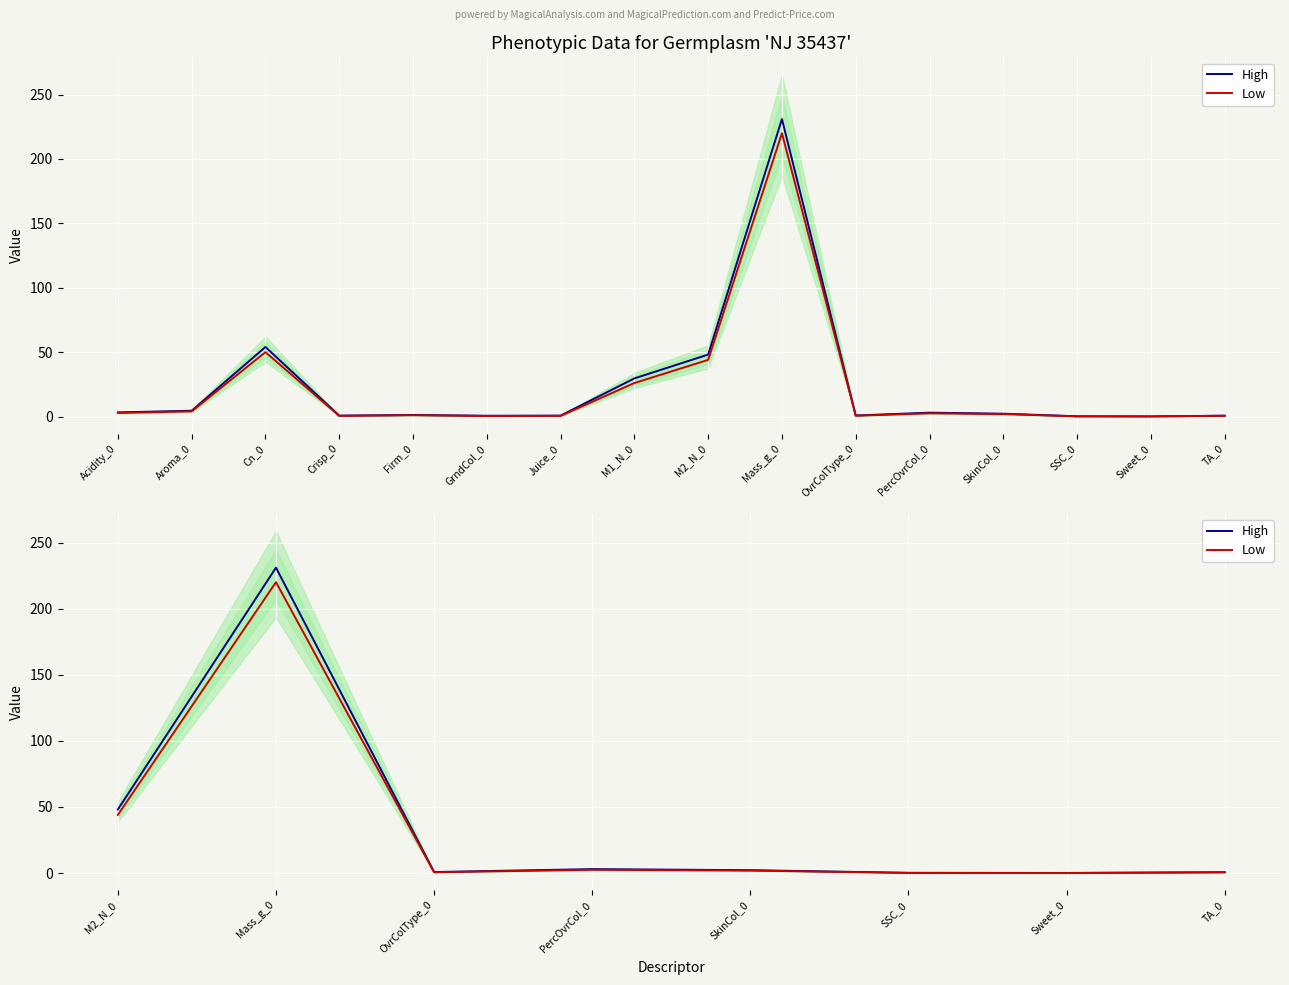

Between OvrColType_0 and PercOvrCol_0, which series saw the biggest shift?

High